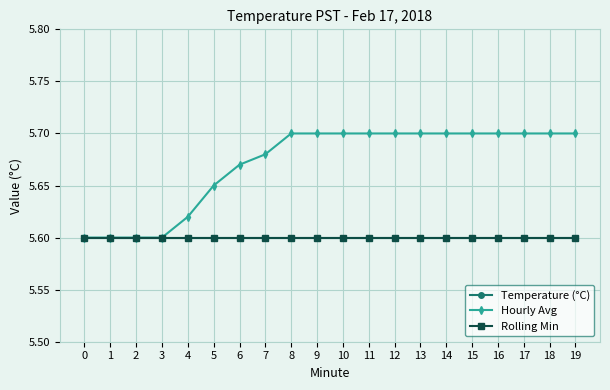

Which has a higher value, 13 or 17?

13